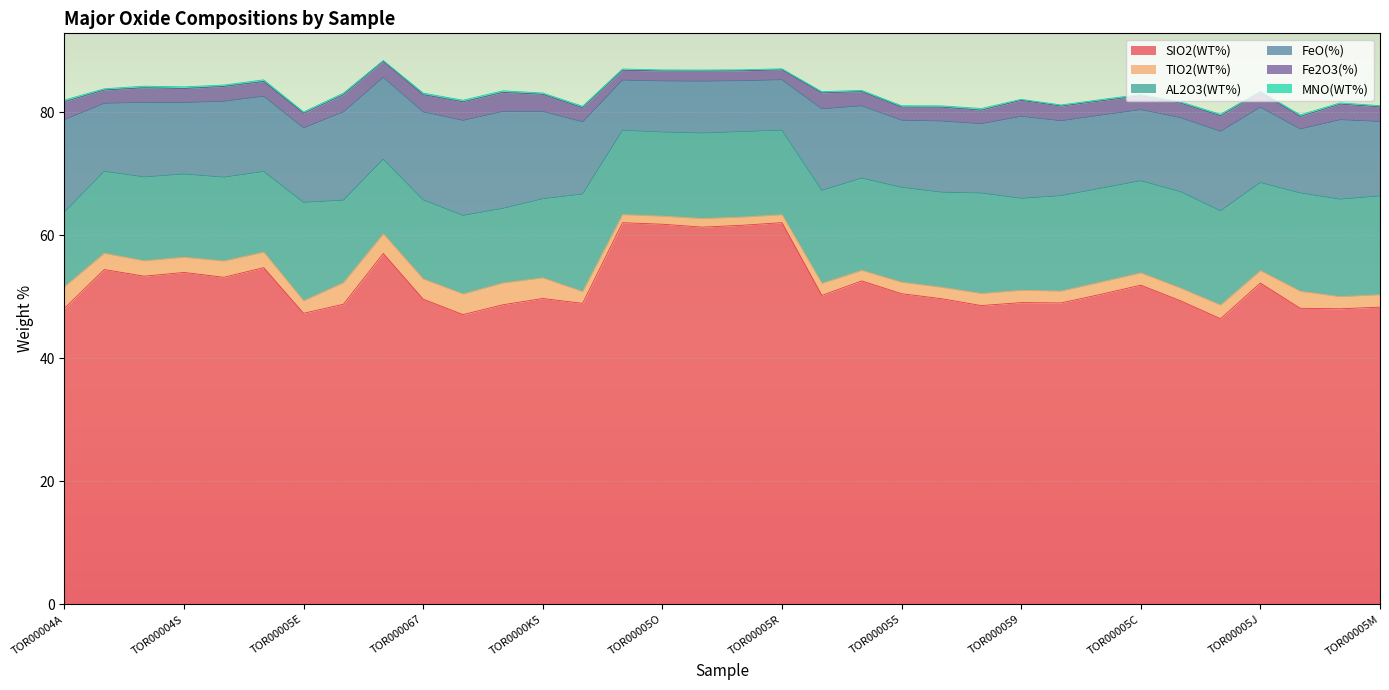

What is the sum of the FeO(%) values at TOR00005R and TOR00004Z?

21.5